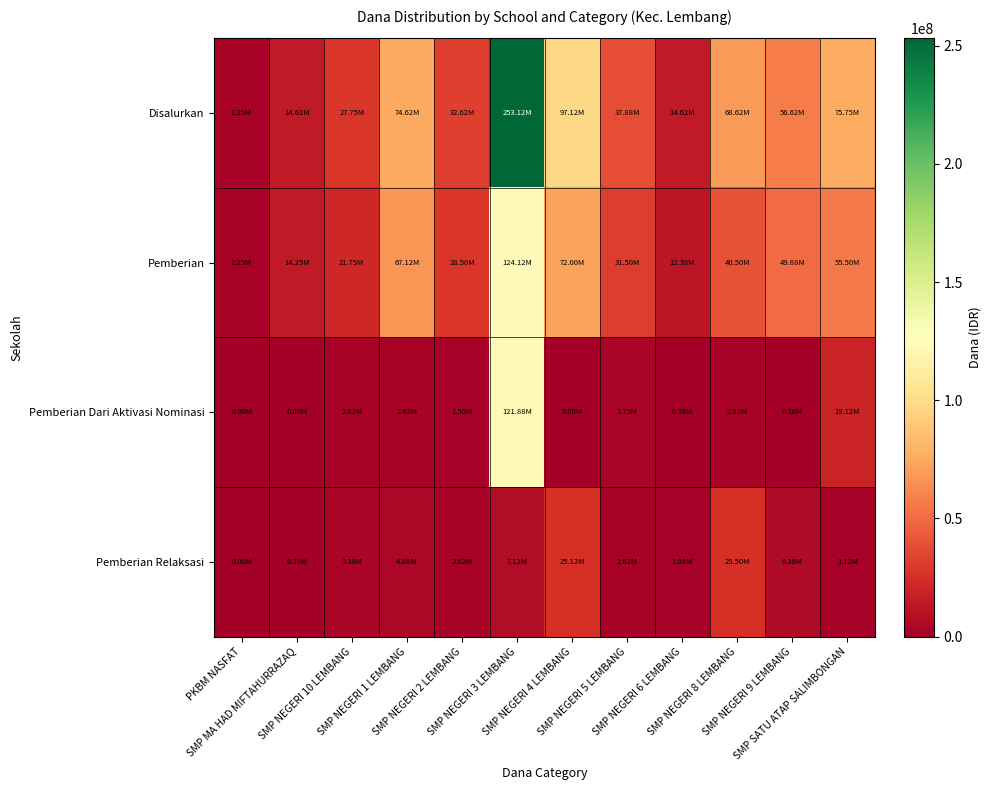

Reading right to left, transcribe all the data shown in this chart.

Disalurkan: SMP SATU ATAP SALIMBONGAN=75750000	SMP NEGERI 9 LEMBANG=56625000	SMP NEGERI 8 LEMBANG=68625000	SMP NEGERI 6 LEMBANG=14625000	SMP NEGERI 5 LEMBANG=37875000	SMP NEGERI 4 LEMBANG=97125000	SMP NEGERI 3 LEMBANG=253125000	SMP NEGERI 2 LEMBANG=32625000	SMP NEGERI 1 LEMBANG=74625000	SMP NEGERI 10 LEMBANG=27750000	SMP MA HAD MIFTAHURRAZAQ=14625000	PKBM NASFAT=2250000
Pemberian: SMP SATU ATAP SALIMBONGAN=55500000	SMP NEGERI 9 LEMBANG=49875000	SMP NEGERI 8 LEMBANG=40500000	SMP NEGERI 6 LEMBANG=12375000	SMP NEGERI 5 LEMBANG=31500000	SMP NEGERI 4 LEMBANG=72000000	SMP NEGERI 3 LEMBANG=124125000	SMP NEGERI 2 LEMBANG=28500000	SMP NEGERI 1 LEMBANG=67125000	SMP NEGERI 10 LEMBANG=21750000	SMP MA HAD MIFTAHURRAZAQ=14250000	PKBM NASFAT=2250000
Pemberian Dari Aktivasi Nominasi: SMP SATU ATAP SALIMBONGAN=19125000	SMP NEGERI 9 LEMBANG=375000	SMP NEGERI 8 LEMBANG=2625000	SMP NEGERI 6 LEMBANG=375000	SMP NEGERI 5 LEMBANG=3750000	SMP NEGERI 4 LEMBANG=0	SMP NEGERI 3 LEMBANG=121875000	SMP NEGERI 2 LEMBANG=1500000	SMP NEGERI 1 LEMBANG=2625000	SMP NEGERI 10 LEMBANG=2625000	SMP MA HAD MIFTAHURRAZAQ=0	PKBM NASFAT=0
Pemberian Relaksasi: SMP SATU ATAP SALIMBONGAN=1125000	SMP NEGERI 9 LEMBANG=6375000	SMP NEGERI 8 LEMBANG=25500000	SMP NEGERI 6 LEMBANG=1875000	SMP NEGERI 5 LEMBANG=2625000	SMP NEGERI 4 LEMBANG=25125000	SMP NEGERI 3 LEMBANG=7125000	SMP NEGERI 2 LEMBANG=2625000	SMP NEGERI 1 LEMBANG=4875000	SMP NEGERI 10 LEMBANG=3375000	SMP MA HAD MIFTAHURRAZAQ=375000	PKBM NASFAT=0